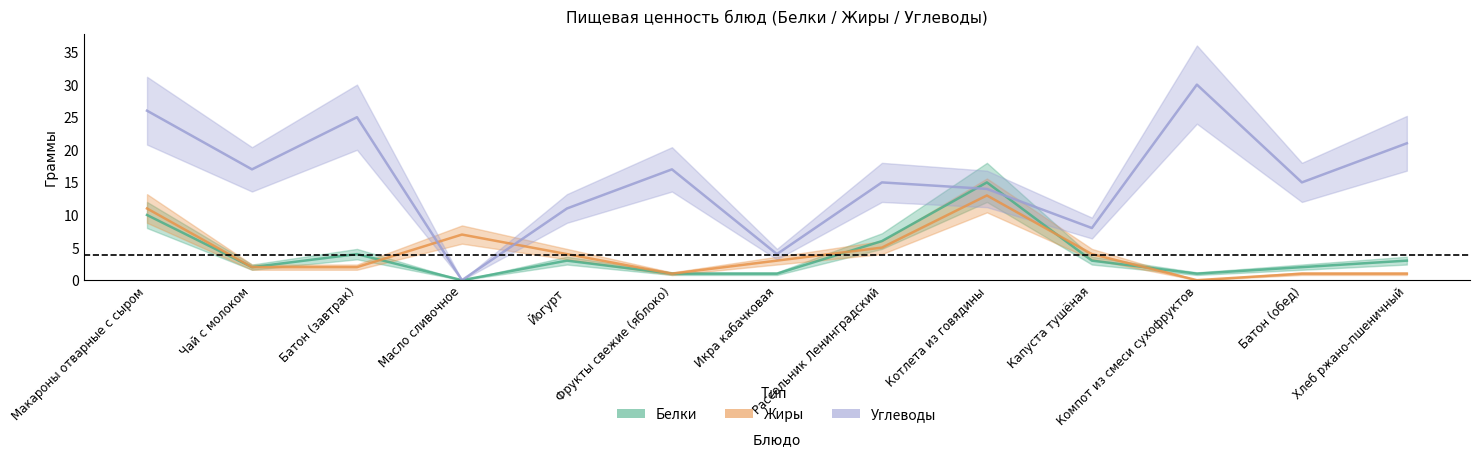

What is the difference between the maximum and minimum values in the Жиры series?

13